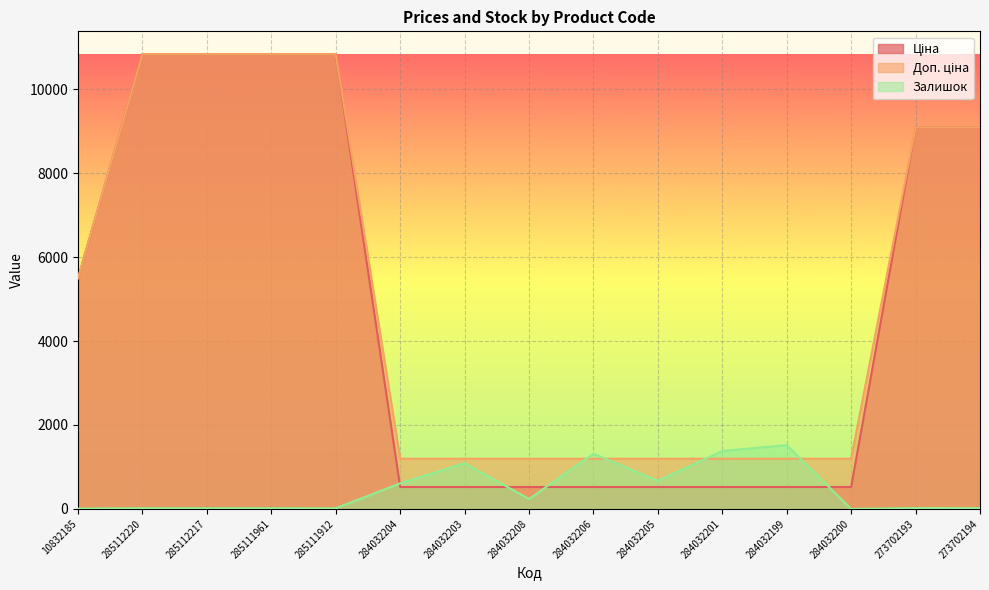

How many lines are shown in the chart?

3